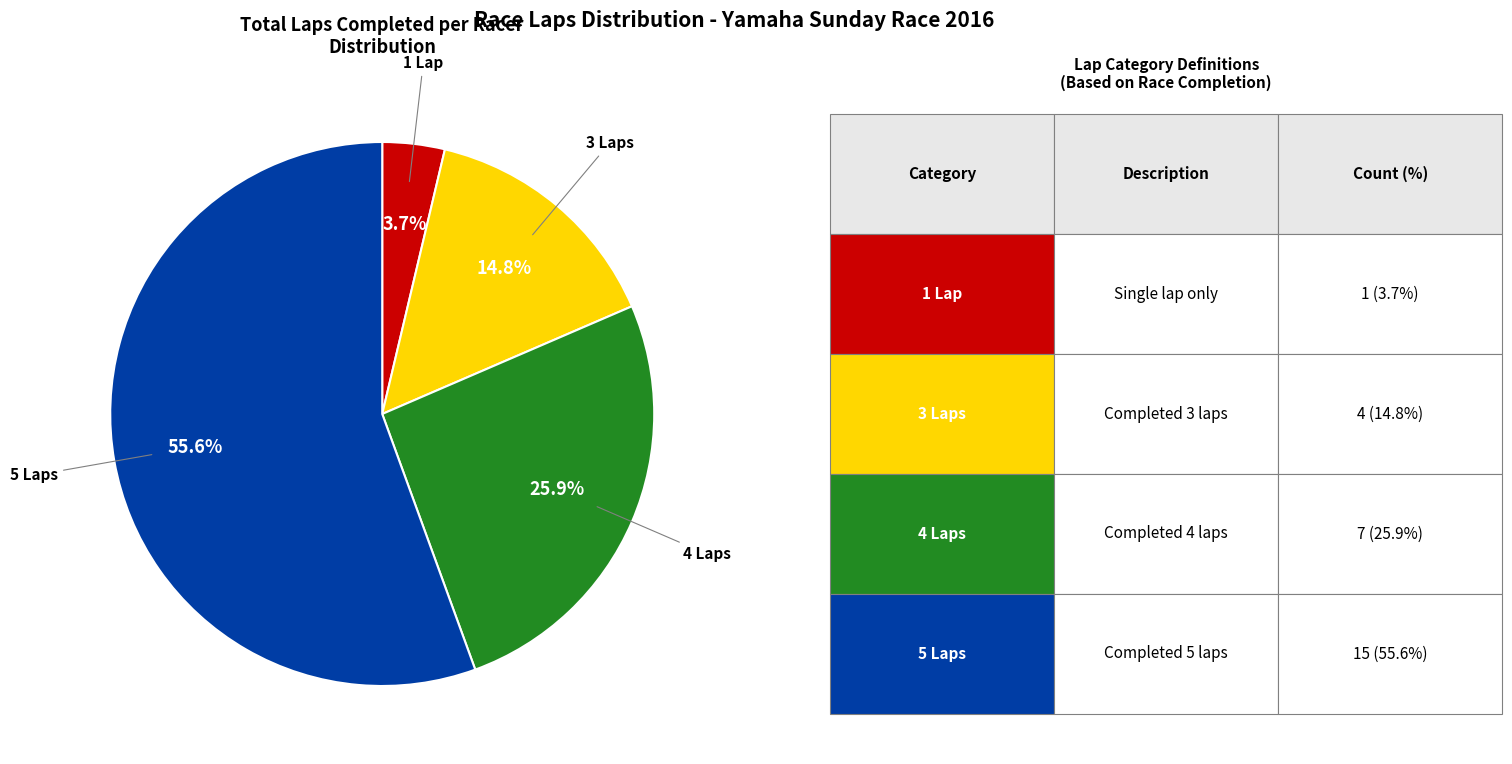

Does any single category account for the majority?

Yes